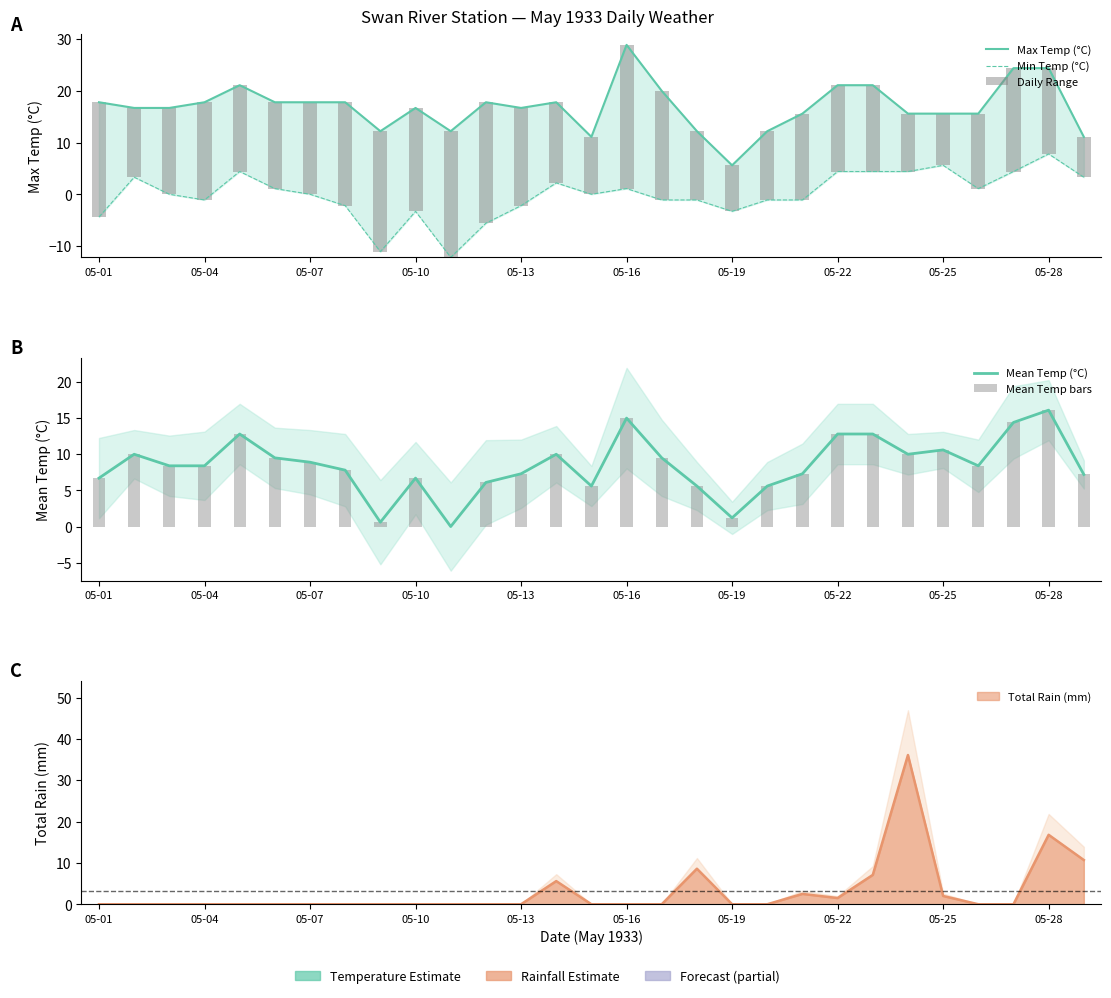

What is the maximum value for Max Temp (°C)?

28.9